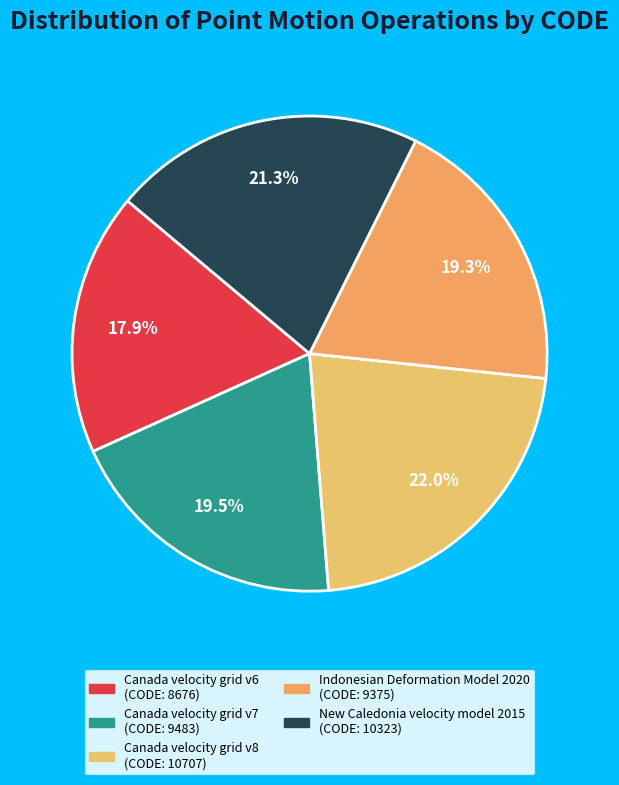

Is it true that New Caledonia velocity model 2015 is 7% of the pie?

False